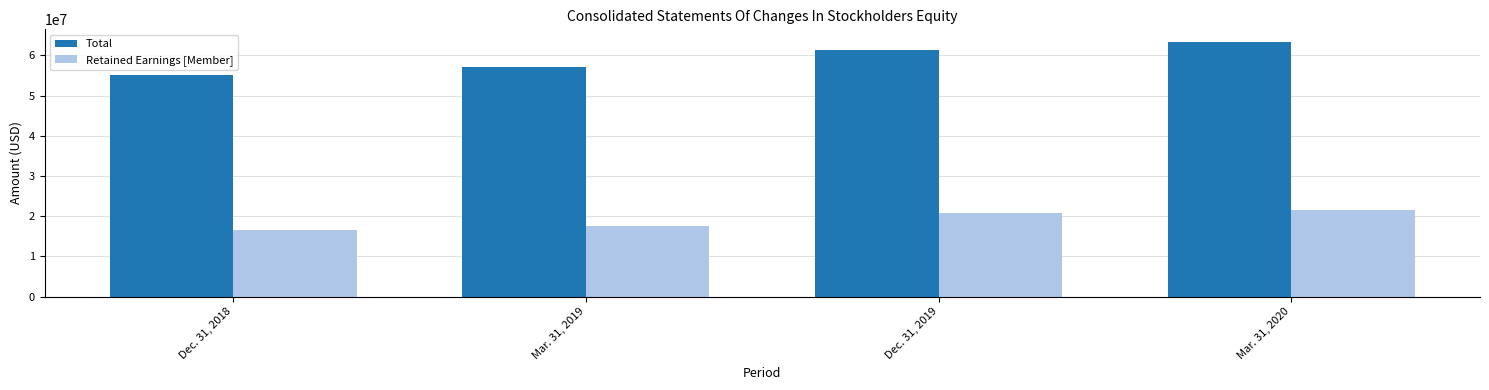

List the series in order of their overall mean, lowest first.

Retained Earnings [Member], Total